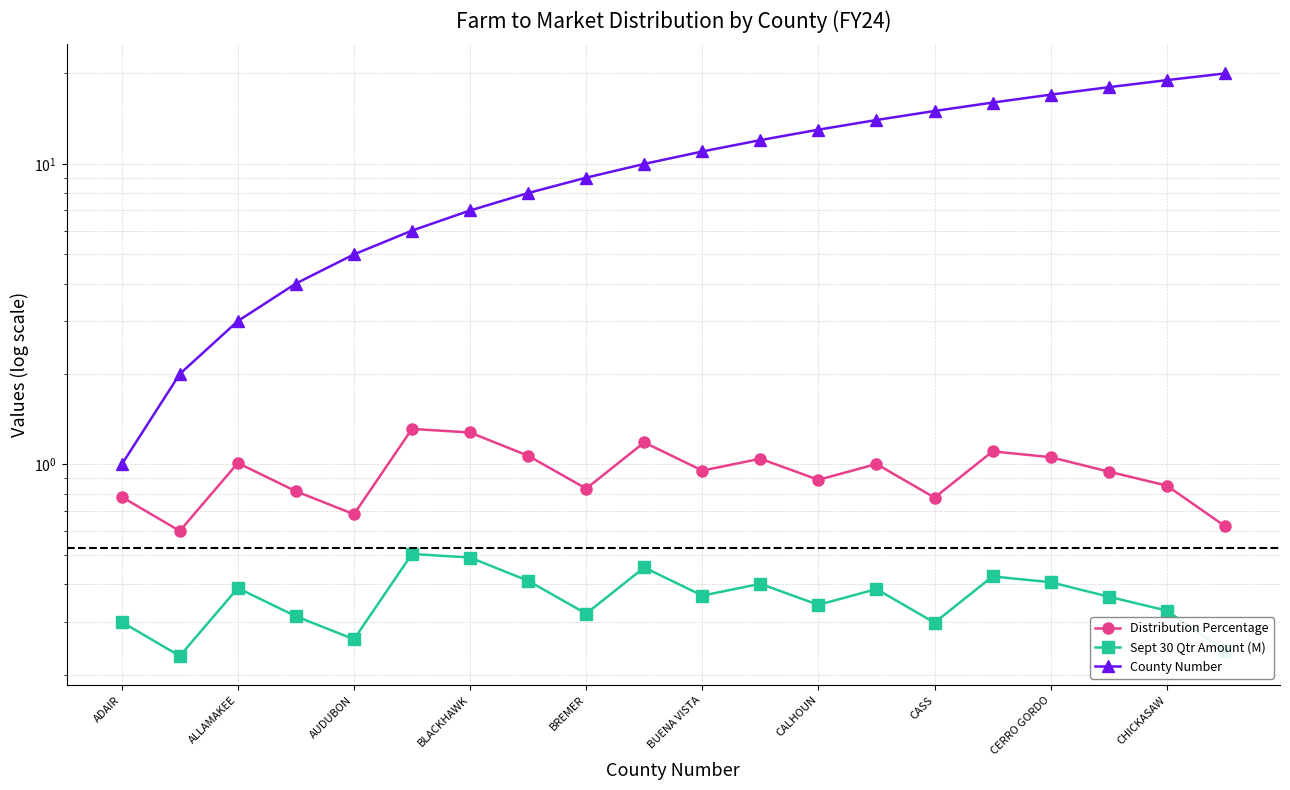

How many lines are shown in the chart?

3